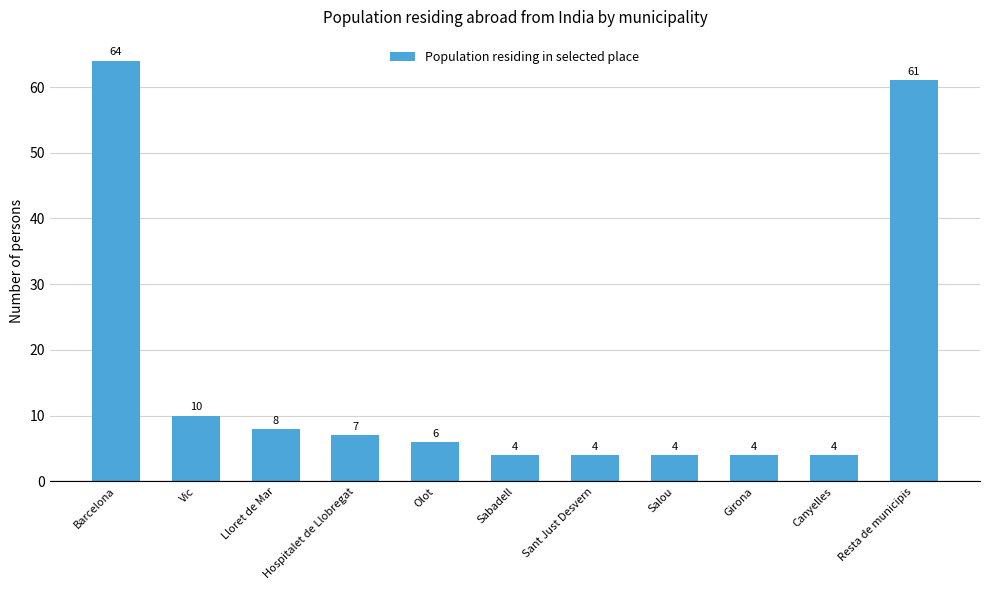

What is the sum of the values at Vic and Sabadell?

14